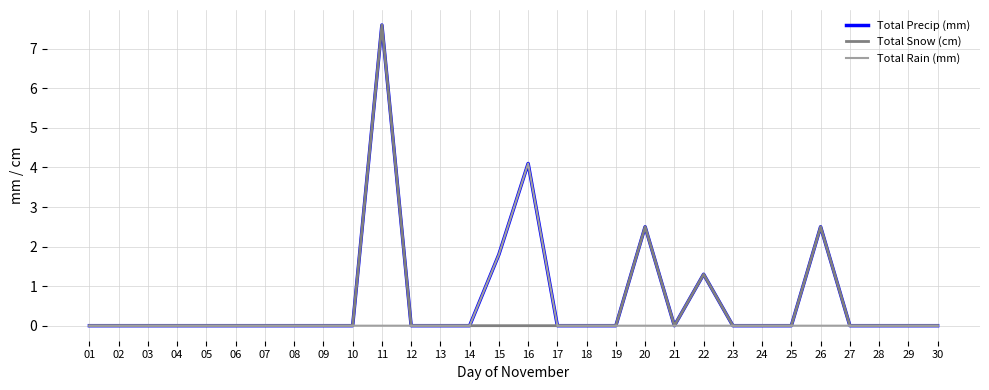

What is the maximum value shown in the chart?

7.6